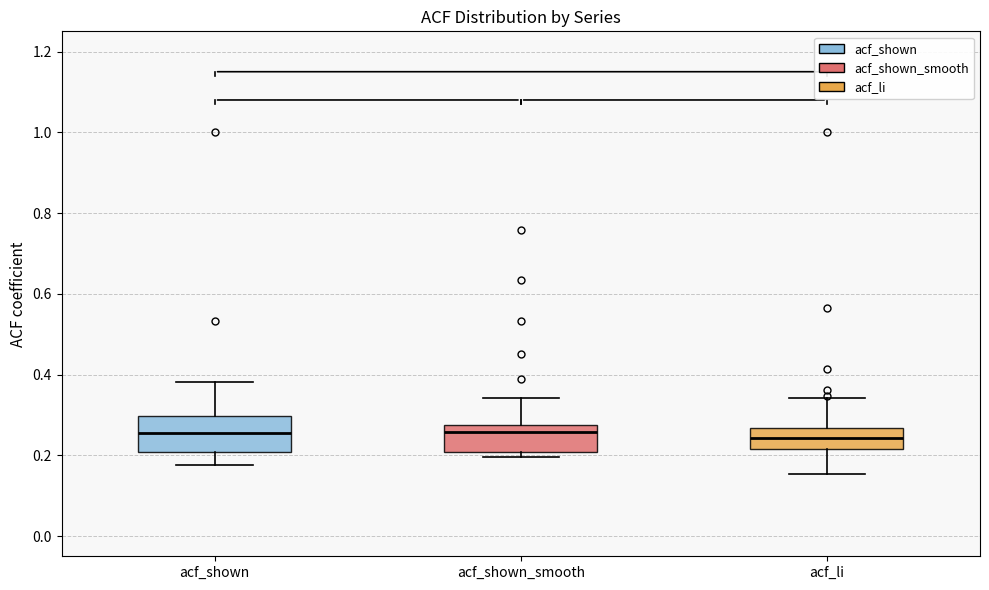

Reading left to right, transcribe this box plot: for each box, give where its median line is, the range the box spans, and where its two whiskers end, as read against the y-axis. The values are not printed on the chart, so give them approximately, as read against the axis.

acf_shown: median 0.26, box 0.20 to 0.30, whiskers 0.18 to 0.38
acf_shown_smooth: median 0.26, box 0.20 to 0.28, whiskers 0.20 (just below the box's lower edge) to 0.34
acf_li: median 0.24, box 0.22 to 0.26, whiskers 0.16 to 0.34